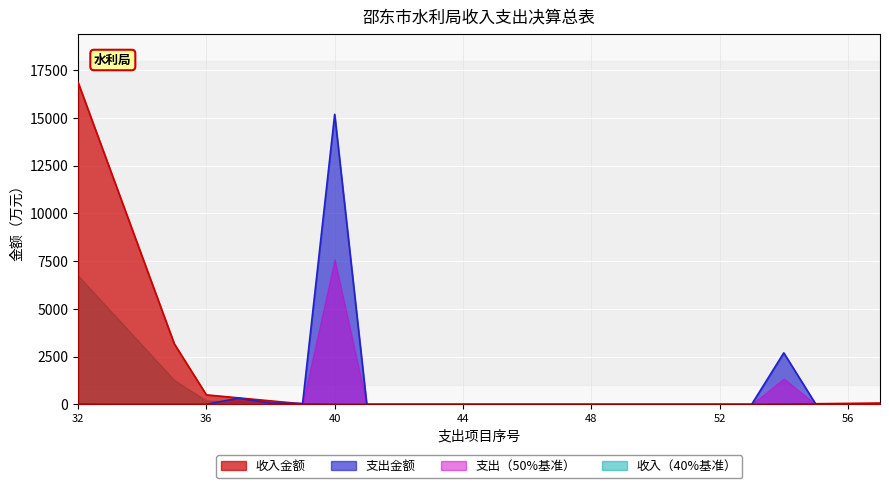

Where is the first local minimum?

7